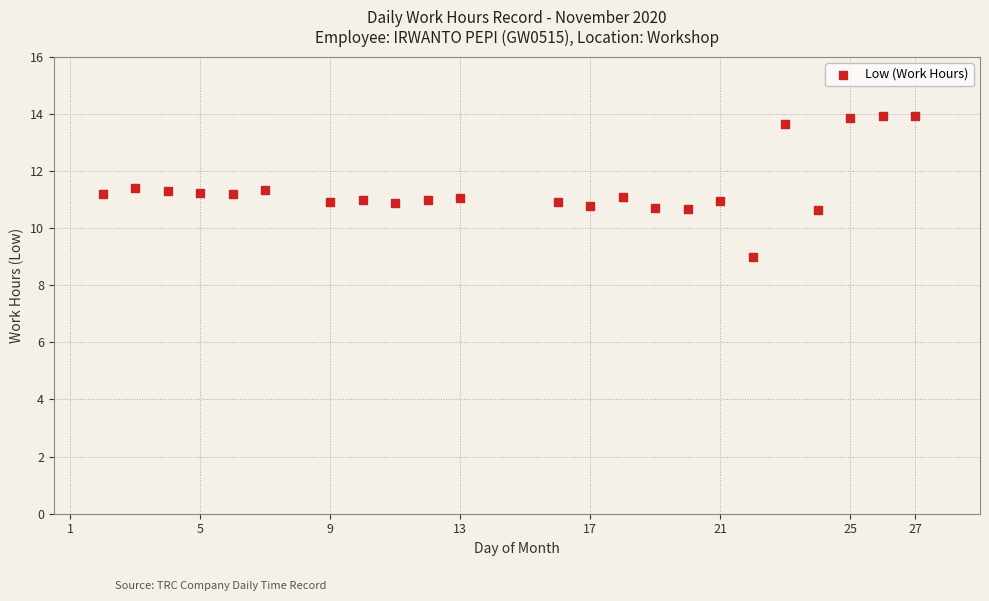

What is the range of X values (max minus min)?

25.0